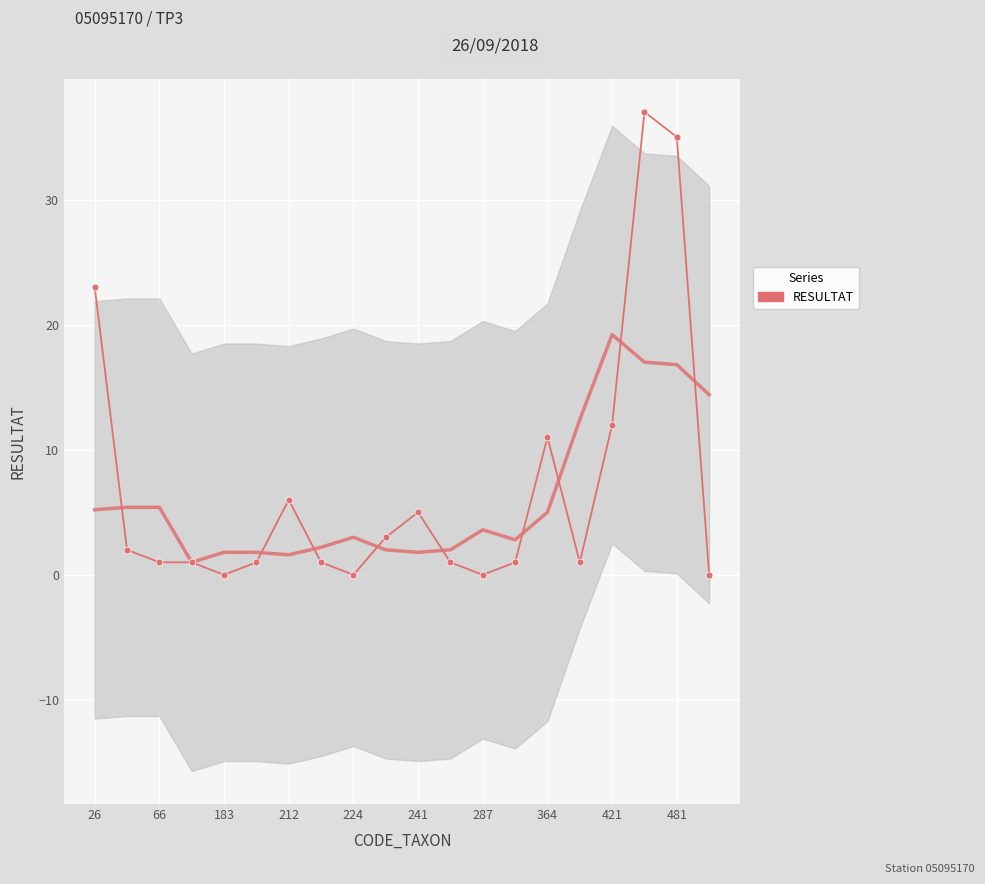

What is the difference between the maximum and minimum values?

37